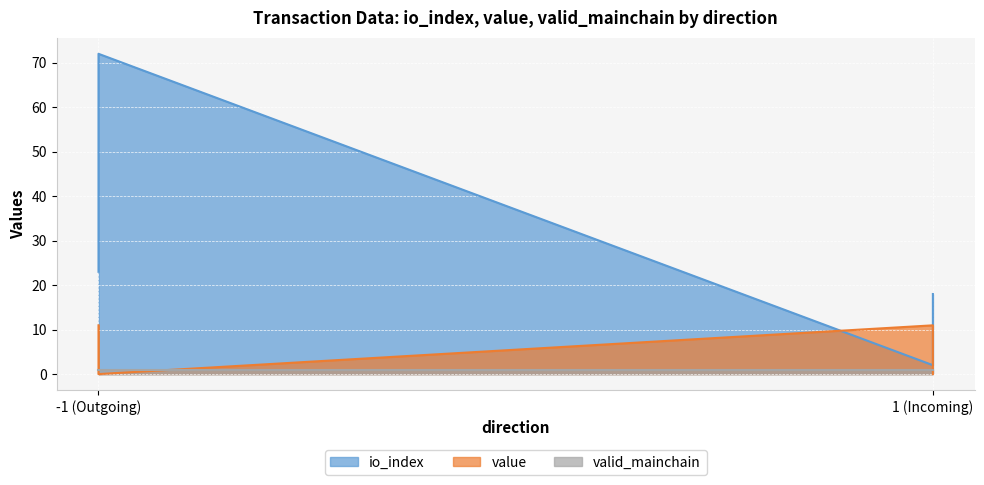

Reading left to right, list all the values displayed in this chart.

io_index: -1=23.0	1=2.0	-1=72.0	1=18.0
value: -1=11.0	1=11.0	-1=0.0	1=0.0
valid_mainchain: -1=1.0	1=1.0	-1=1.0	1=1.0